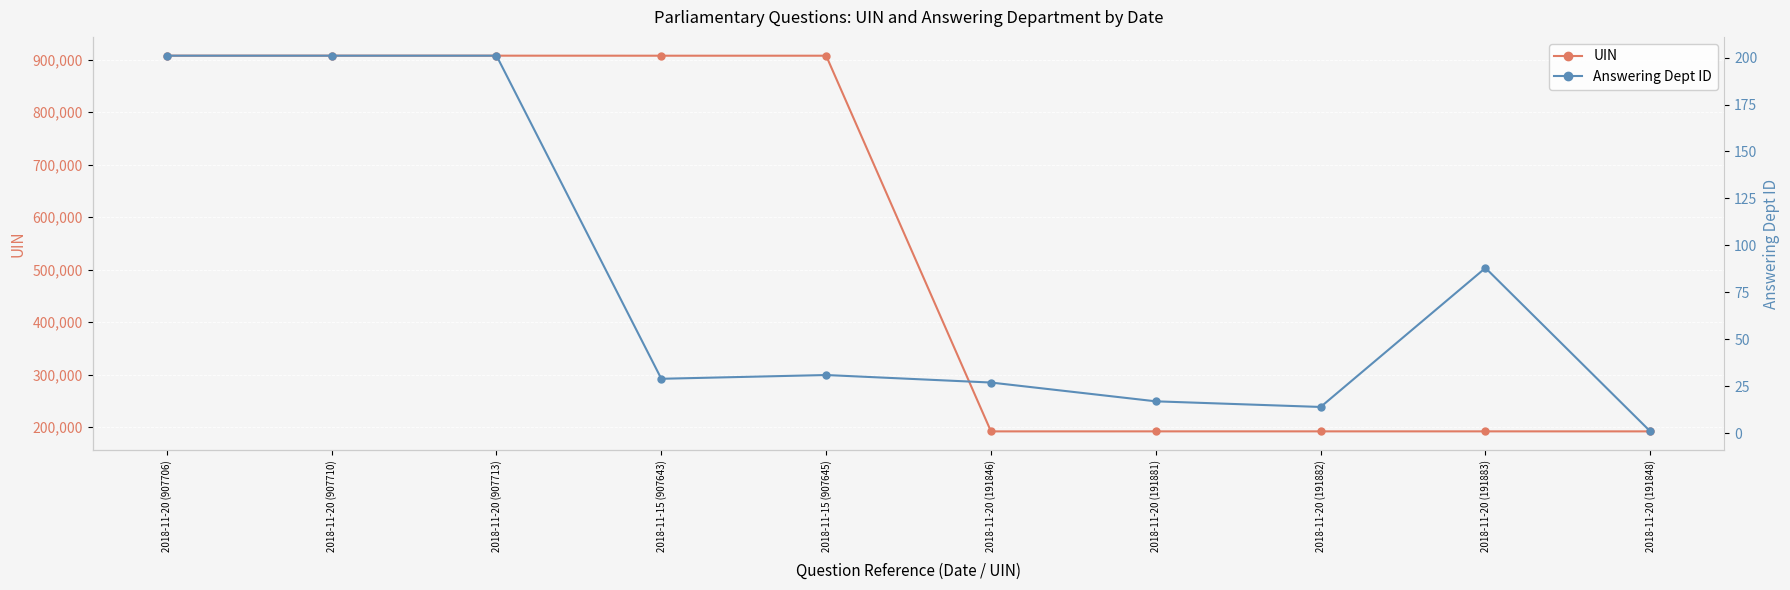

At which label does UIN first exceed 907643?

2018-11-20 (907706)